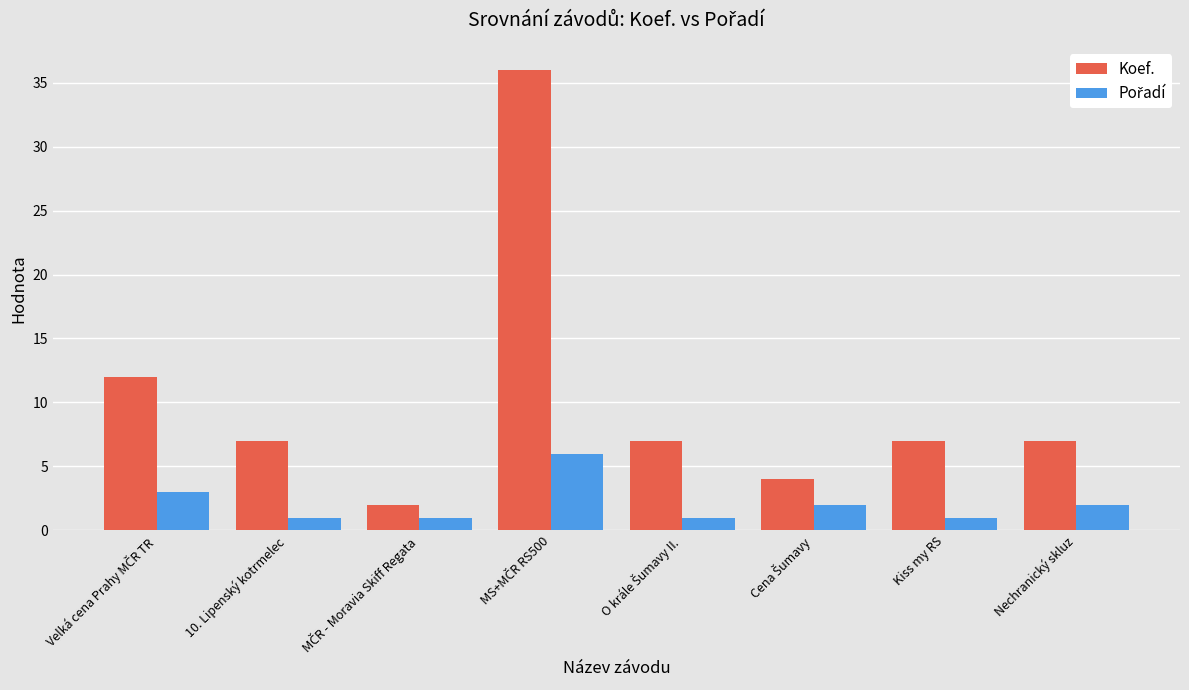

What is the average value of the Koef. series?

10